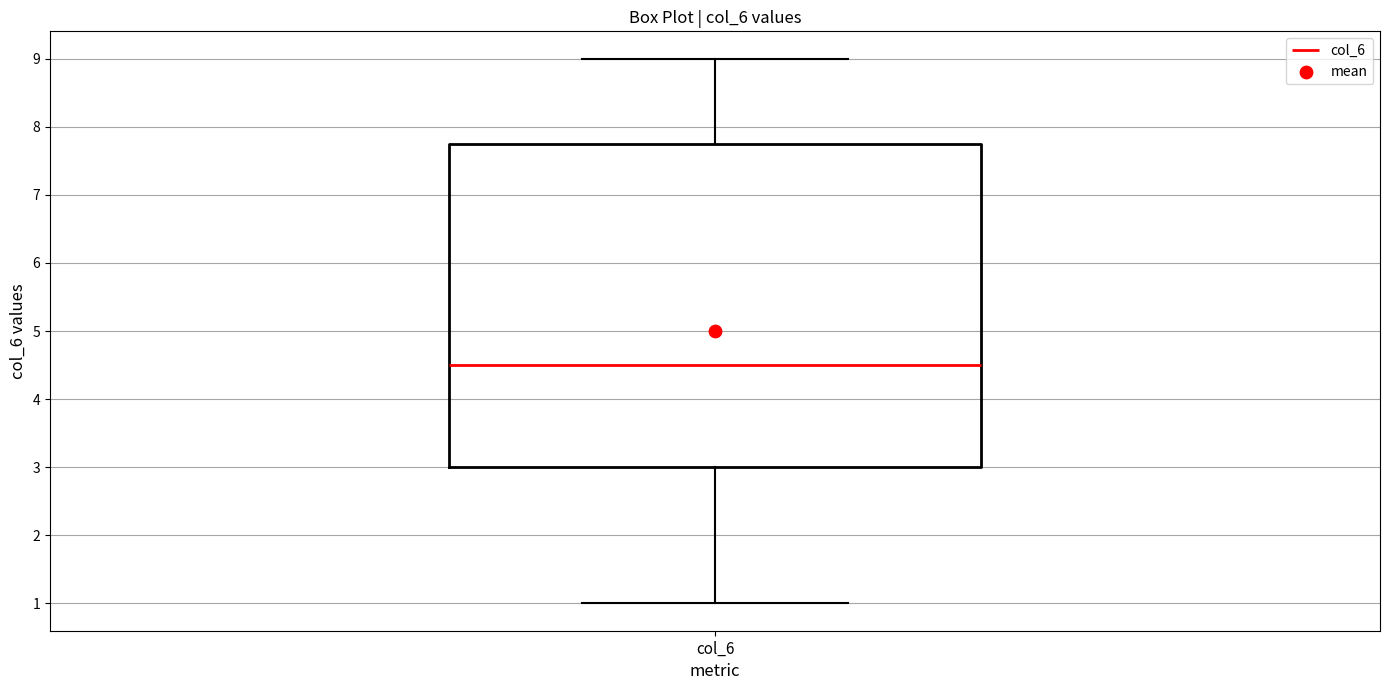

Where does the lower whisker of the box for col_6 end on the y-axis? The values are not printed on the chart, so give them approximately, as read against the axis.

1.0